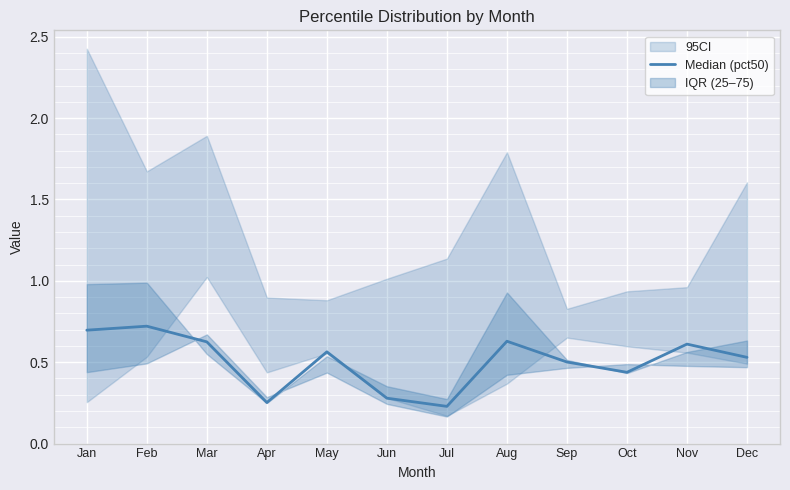

Reading left to right, what are all the values shown in this chart?

0.7	0.7	0.6	0.3	0.6	0.3	0.2	0.6	0.5	0.4	0.6	0.5